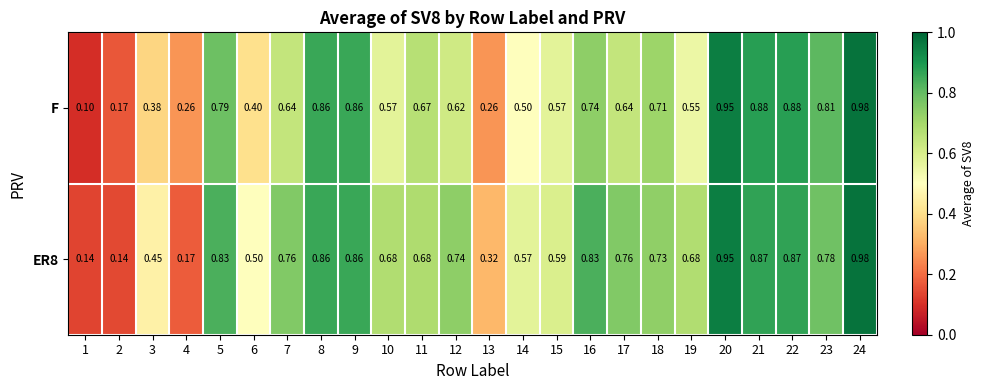

Which series has the largest range (max minus min)?

F